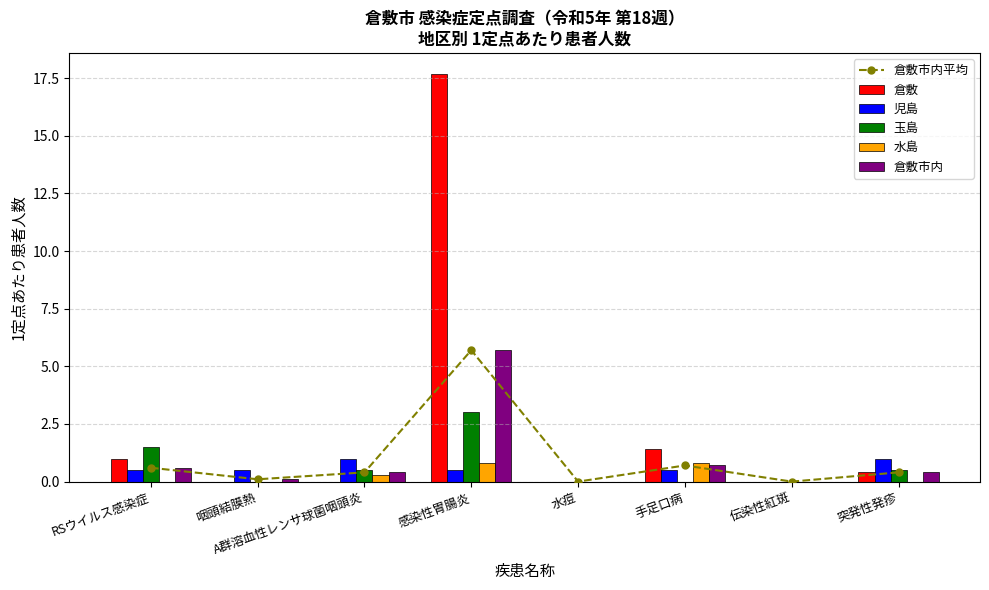

Reading left to right, list all the values displayed in this chart.

倉敷市内平均: RSウイルス感染症=0.6	咽頭結膜熱=0.1	A群溶血性レンサ球菌咽頭炎=0.4	感染性胃腸炎=5.7	水痘=0.0	手足口病=0.7	伝染性紅斑=0.0	突発性発疹=0.4
倉敷: RSウイルス感染症=1.0	咽頭結膜熱=0.0	A群溶血性レンサ球菌咽頭炎=0.0	感染性胃腸炎=17.7	水痘=0.0	手足口病=1.4	伝染性紅斑=0.0	突発性発疹=0.4
児島: RSウイルス感染症=0.5	咽頭結膜熱=0.5	A群溶血性レンサ球菌咽頭炎=1.0	感染性胃腸炎=0.5	水痘=0.0	手足口病=0.5	伝染性紅斑=0.0	突発性発疹=1.0
玉島: RSウイルス感染症=1.5	咽頭結膜熱=0.0	A群溶血性レンサ球菌咽頭炎=0.5	感染性胃腸炎=3.0	水痘=0.0	手足口病=0.0	伝染性紅斑=0.0	突発性発疹=0.5
水島: RSウイルス感染症=0.0	咽頭結膜熱=0.0	A群溶血性レンサ球菌咽頭炎=0.3	感染性胃腸炎=0.8	水痘=0.0	手足口病=0.8	伝染性紅斑=0.0	突発性発疹=0.0
倉敷市内: RSウイルス感染症=0.6	咽頭結膜熱=0.1	A群溶血性レンサ球菌咽頭炎=0.4	感染性胃腸炎=5.7	水痘=0.0	手足口病=0.7	伝染性紅斑=0.0	突発性発疹=0.4